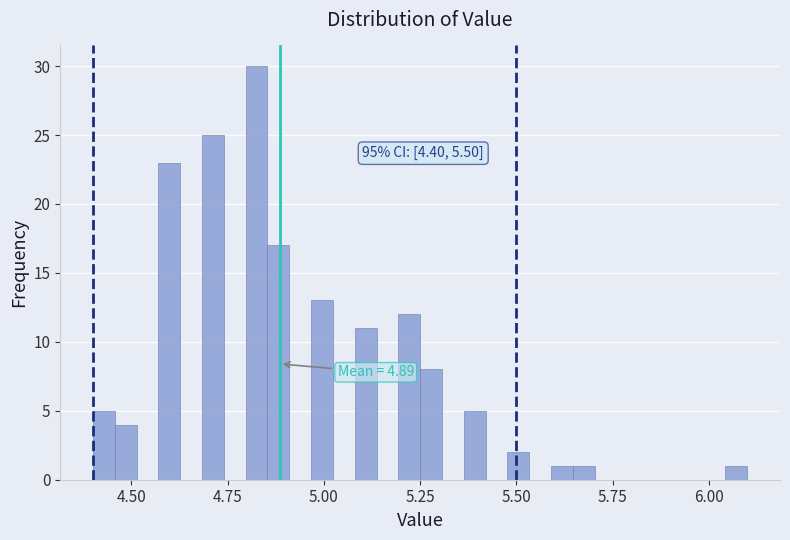

Around what value on the x-axis is the tallest bar? Give the approximate position of its centre, as read against the axis.

4.85